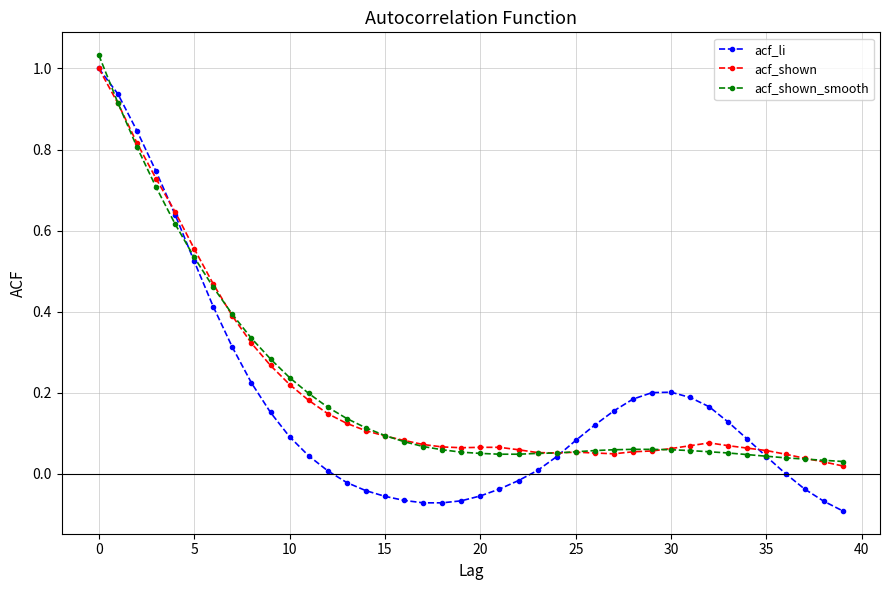

Which series has the largest range (max minus min)?

acf_li